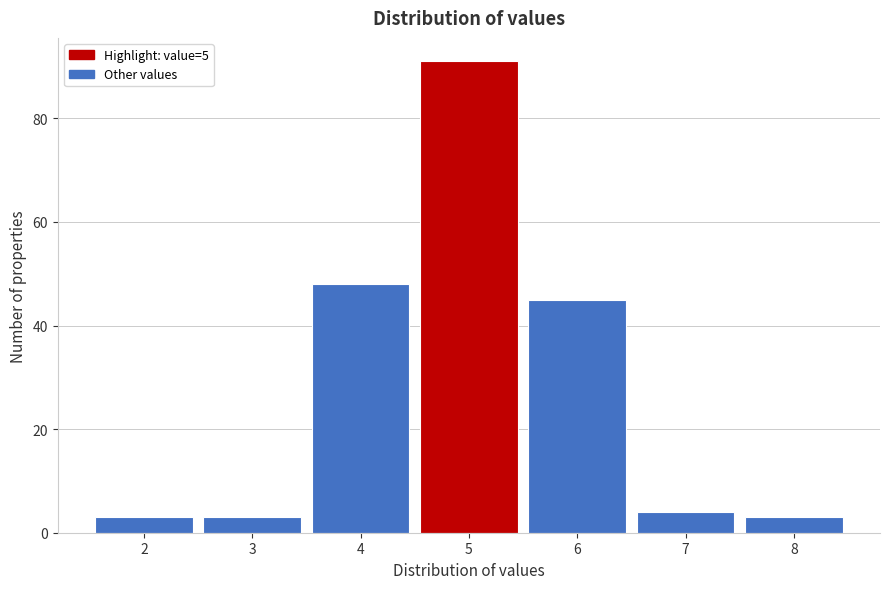

Reading left to right, list every bar in this chart as the range it spans on the x-axis followed by its height. The values are not printed on the chart, so give them approximately, as read against the axis.

1.5 to 2.5: 4
2.5 to 3.5: 4
3.5 to 4.5: 48
4.5 to 5.5: 92
5.5 to 6.5: 46
6.5 to 7.5: 4
7.5 to 8.5: 4